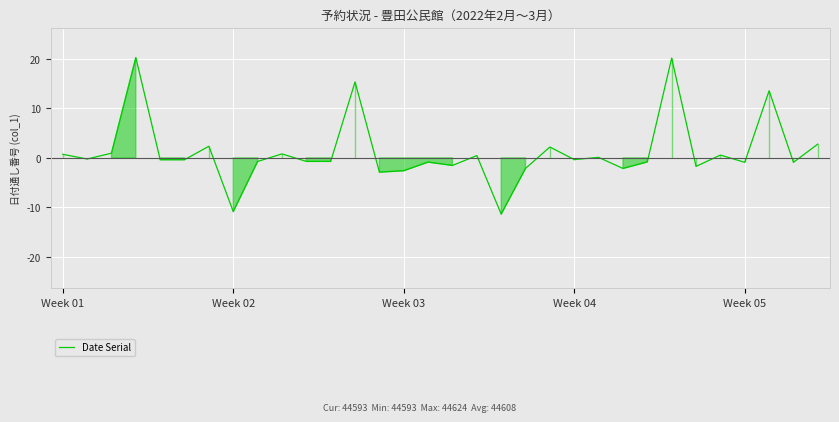

What is the minimum value shown in the chart?

-11.4